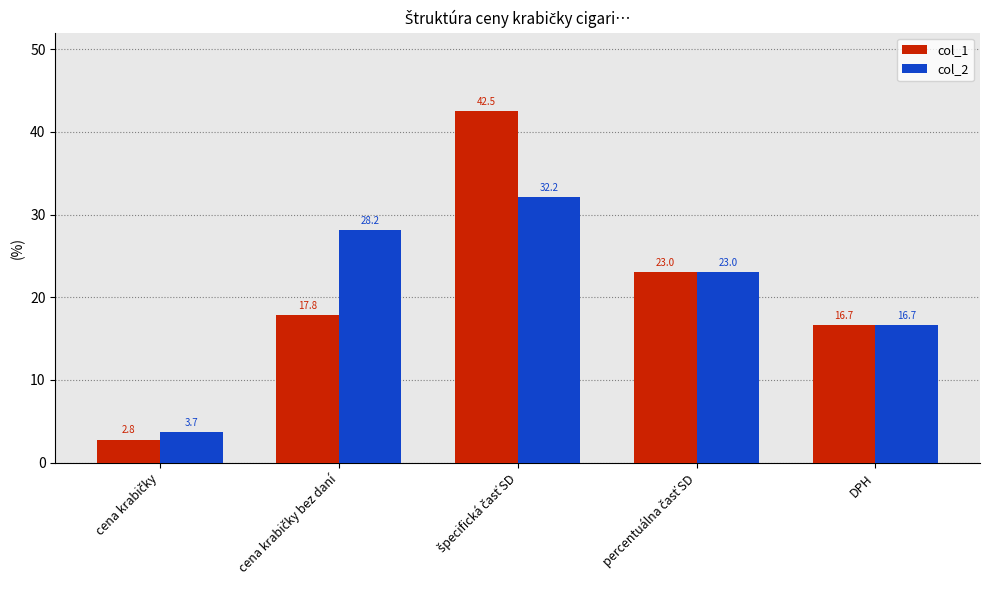

What is the average value of the col_1 series?

20.6